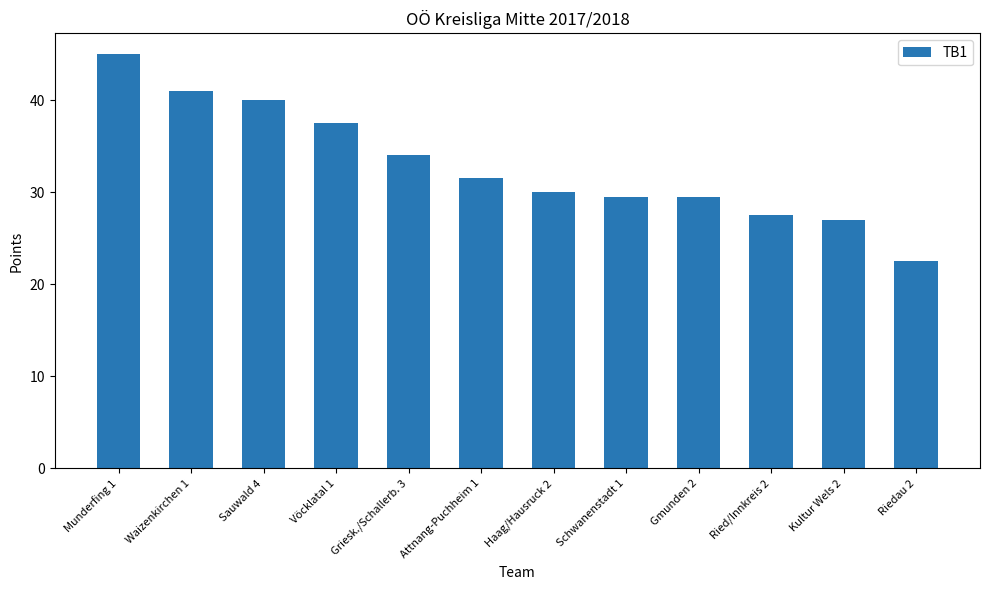

Read the value at Haag/Hausruck 2.

30.0